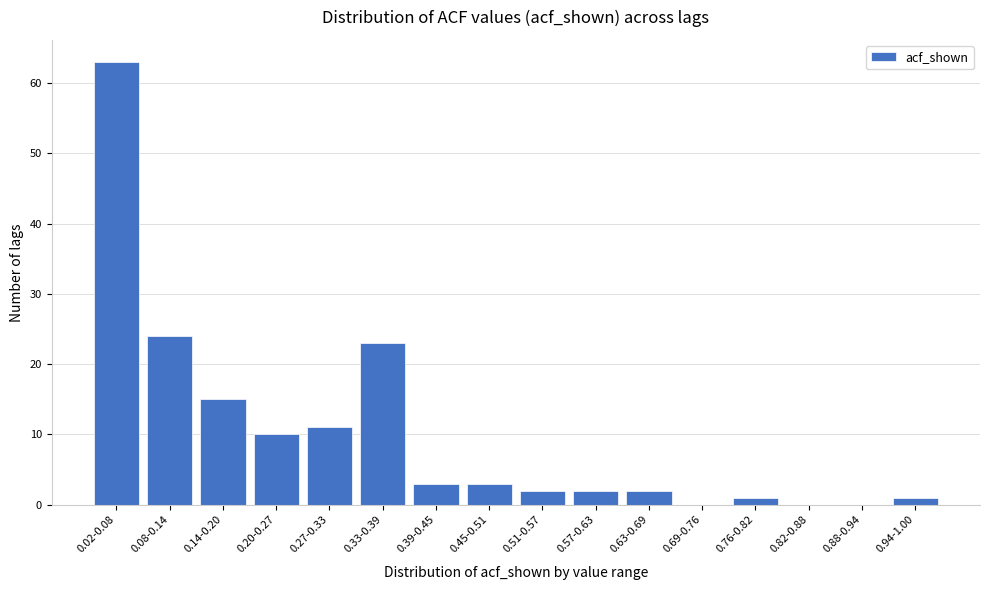

Reading left to right, transcribe all the data shown in this chart.

0.02-0.08=63	0.08-0.14=24	0.14-0.20=15	0.20-0.27=10	0.27-0.33=11	0.33-0.39=23	0.39-0.45=3	0.45-0.51=3	0.51-0.57=2	0.57-0.63=2	0.63-0.69=2	0.69-0.76=0	0.76-0.82=1	0.82-0.88=0	0.88-0.94=0	0.94-1.00=1